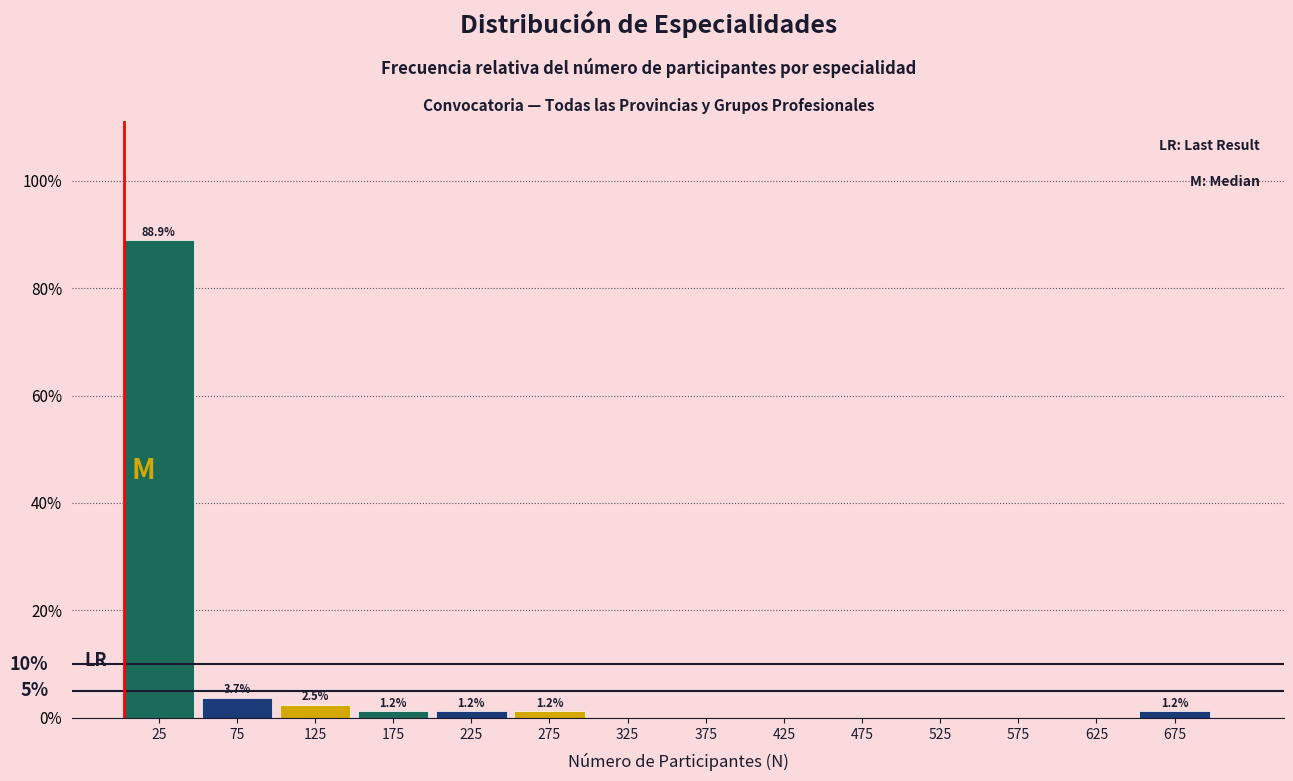

Over which range of the x-axis is the bar tallest?

0.5 to 50.5